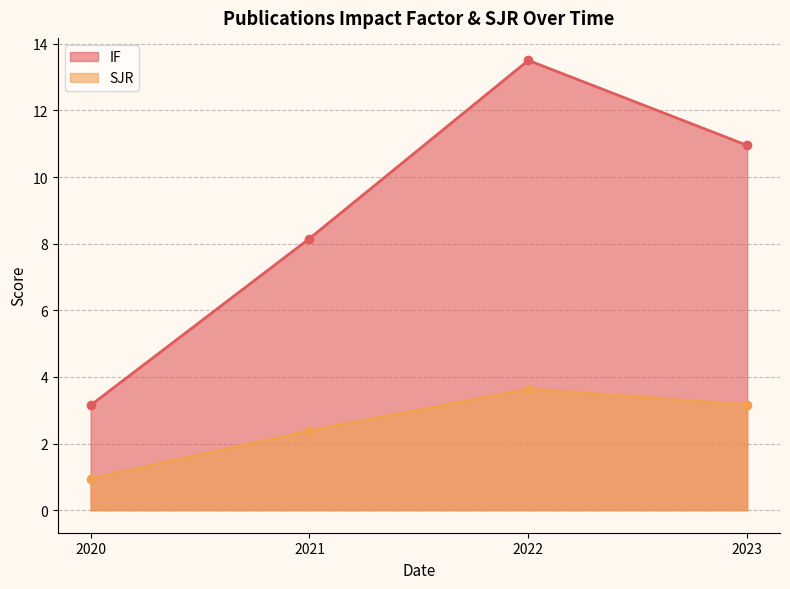

Is it true that IF equals 22.0 at 2022?

False